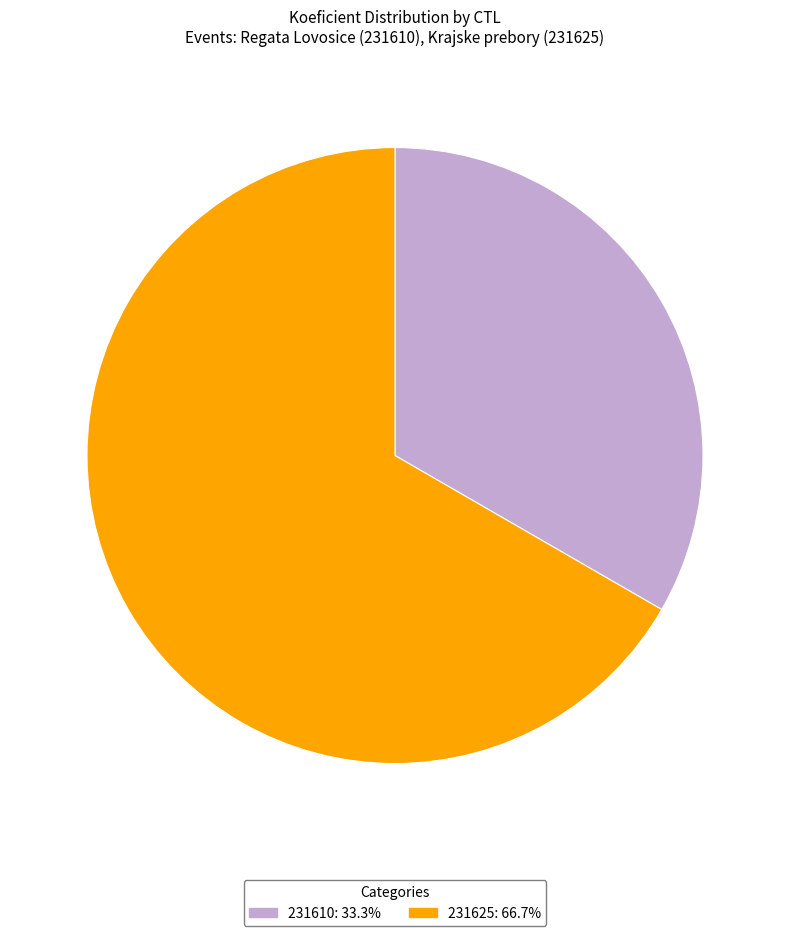

Is 231610 the majority of the pie?

No